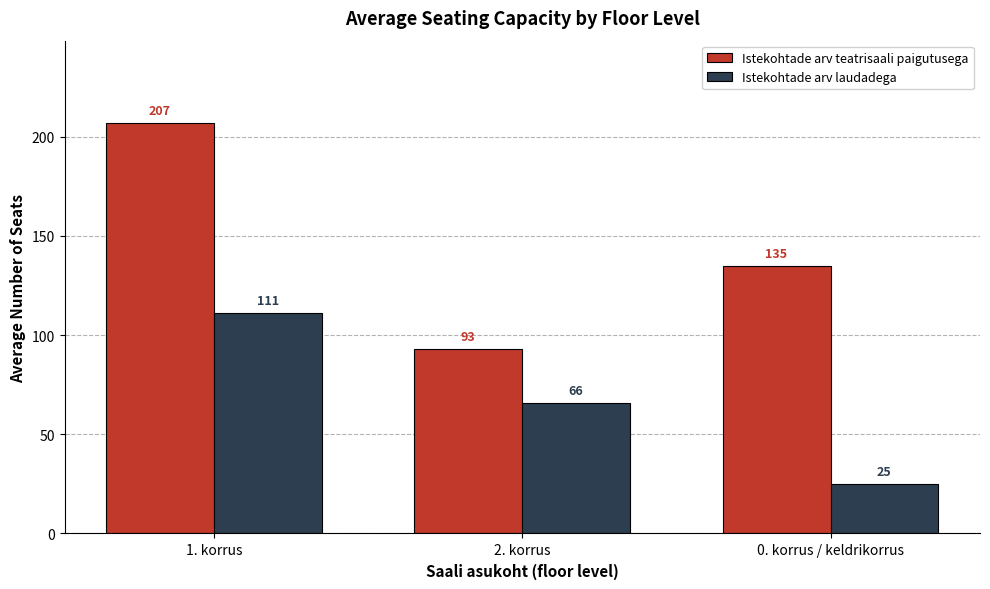

At which label does Istekohtade arv teatrisaali paigutusega first exceed 135?

1. korrus